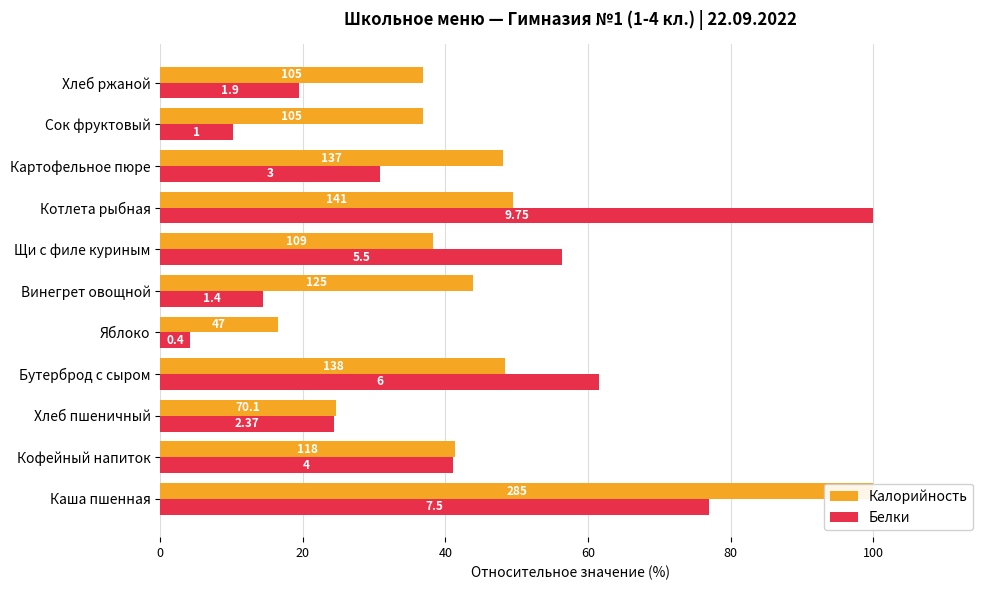

Which series has the largest total across all categories?

Калорийность